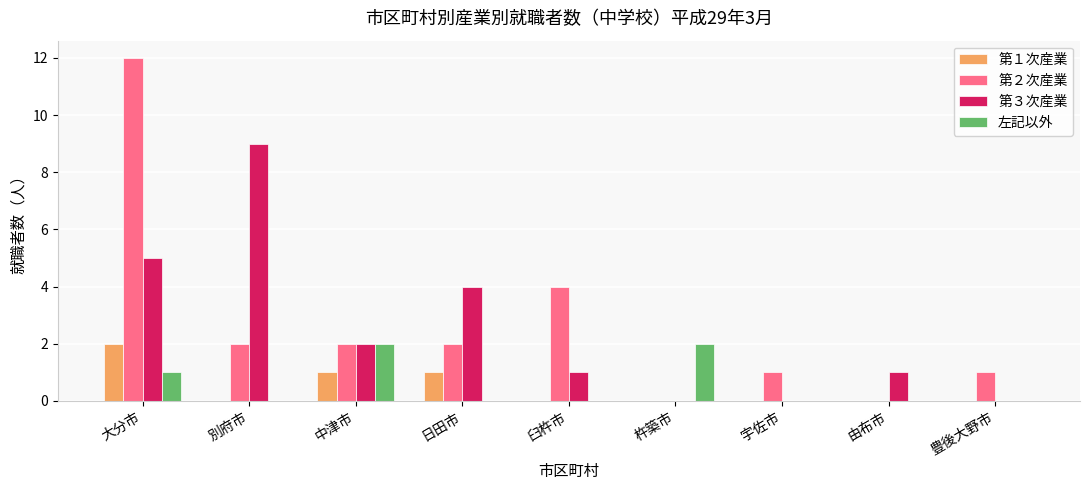

Which series changed the most between 大分市 and 杵築市?

第２次産業